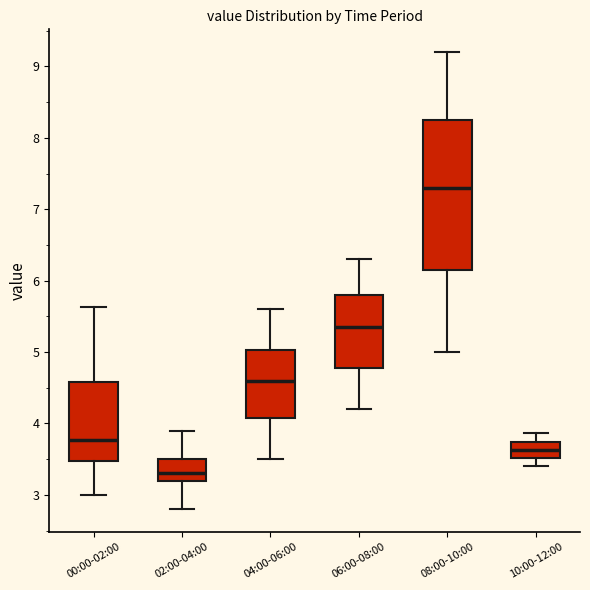

Reading left to right, transcribe this box plot: for each box, give where its median line is, the range the box spans, and where its two whiskers end, as read against the y-axis. The values are not printed on the chart, so give them approximately, as read against the axis.

00:00-02:00: median 3.8, box 3.5 to 4.6, whiskers 3.0 to 5.6
02:00-04:00: median 3.3, box 3.2 to 3.5, whiskers 2.8 to 3.9
04:00-06:00: median 4.6, box 4.1 to 5.0, whiskers 3.5 to 5.6
06:00-08:00: median 5.4, box 4.8 to 5.8, whiskers 4.2 to 6.3
08:00-10:00: median 7.3, box 6.2 to 8.3, whiskers 5.0 to 9.2
10:00-12:00: median 3.6, box 3.5 to 3.7, whiskers 3.4 to 3.9